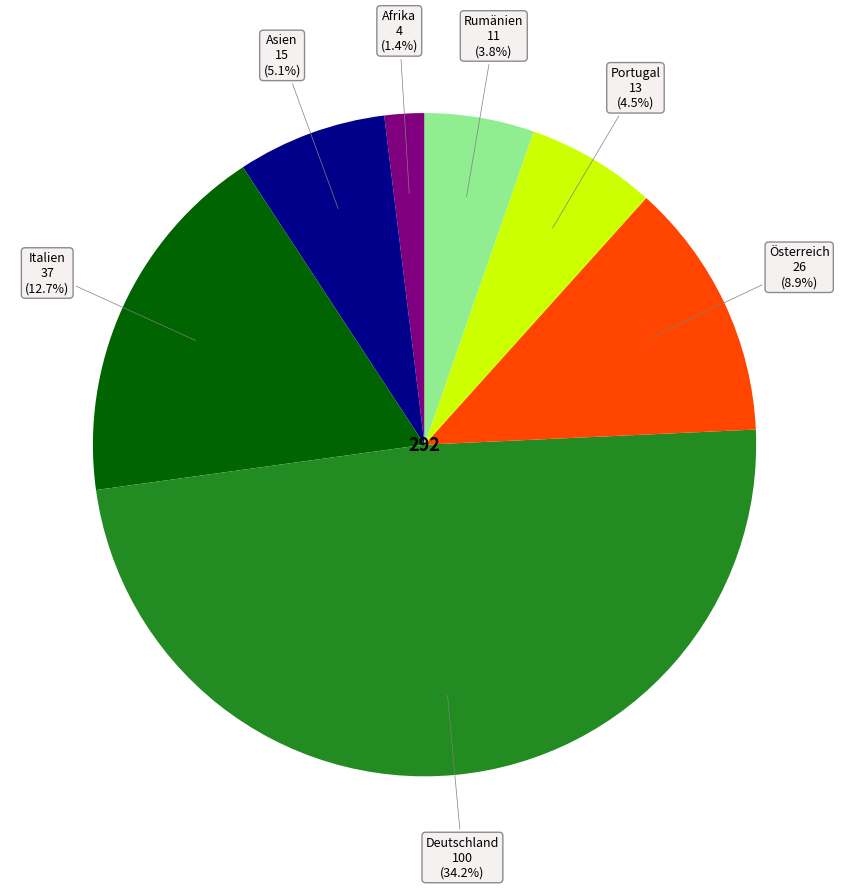

What is the largest slice in the pie chart?

Deutschland